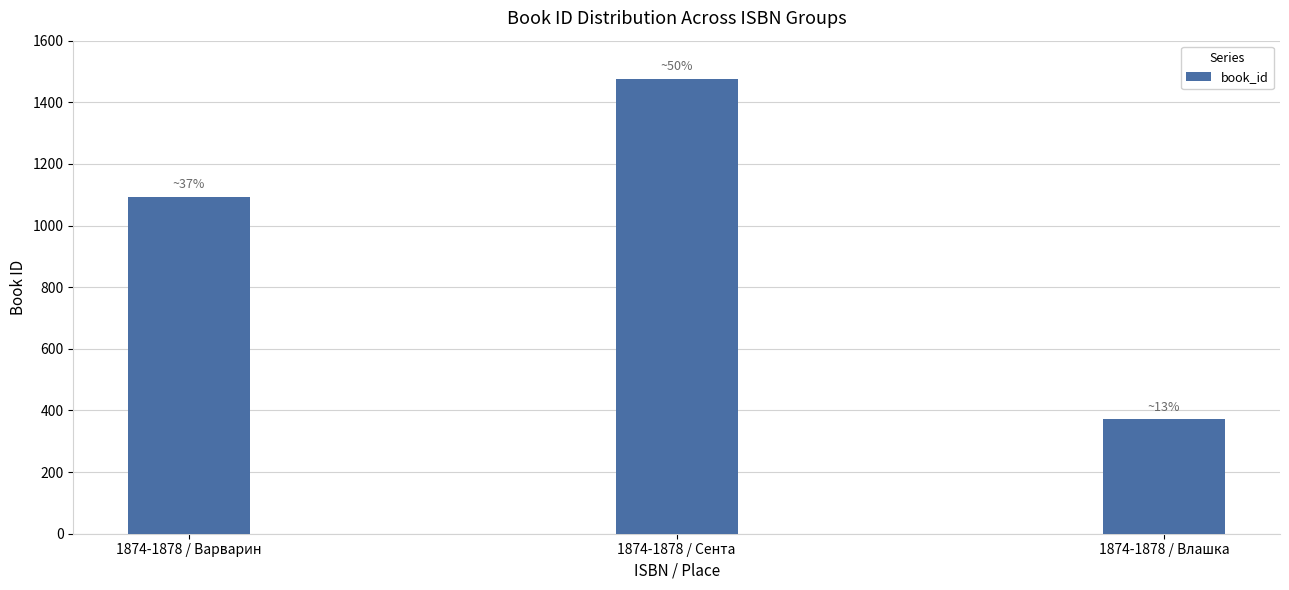

Reading left to right, what are all the values shown in this chart?

1094	1477	371